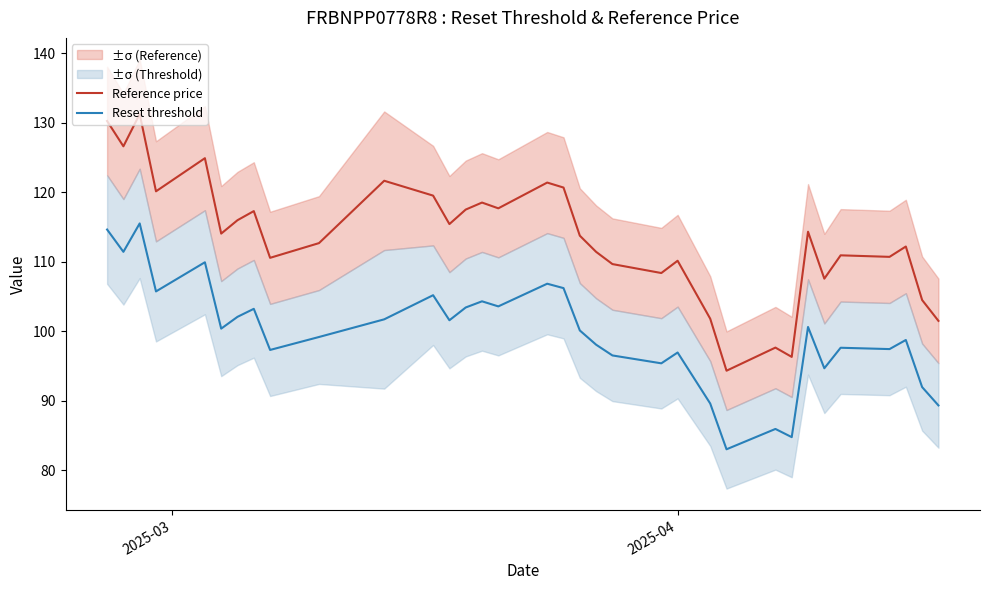

What is the minimum value for Reset threshold?

83.0